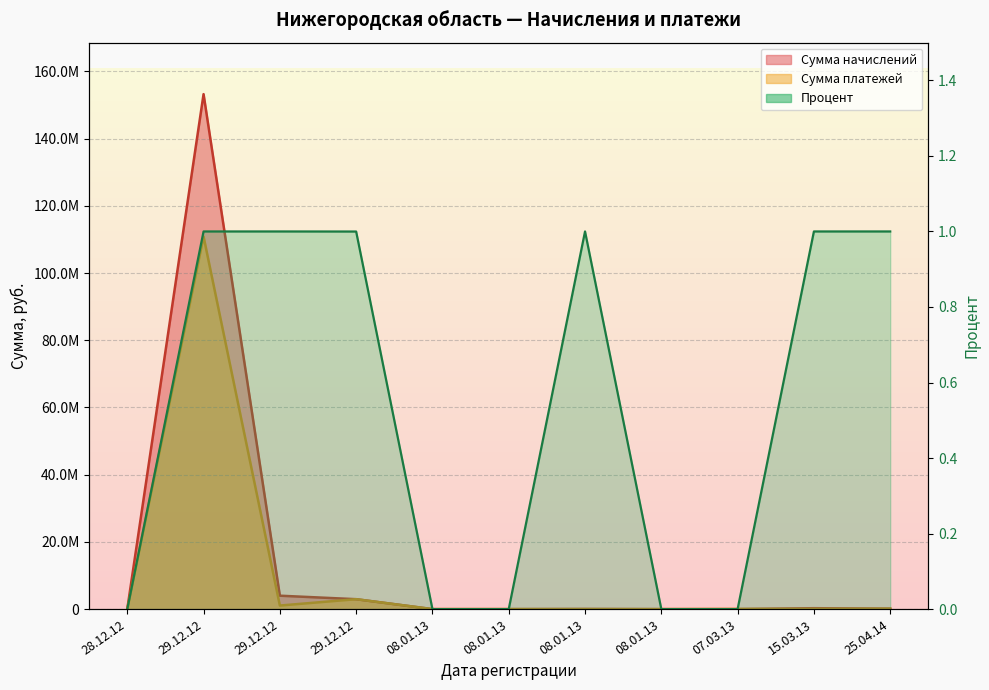

What is the difference between the highest and lowest values at 15.03.13?

272665.9